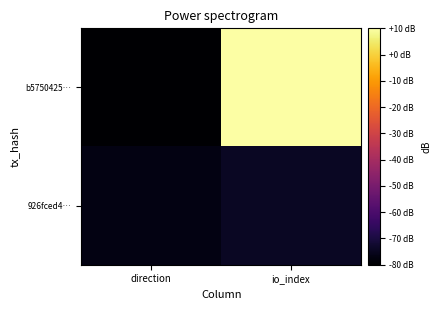

Between io_index and direction, which is larger?

io_index